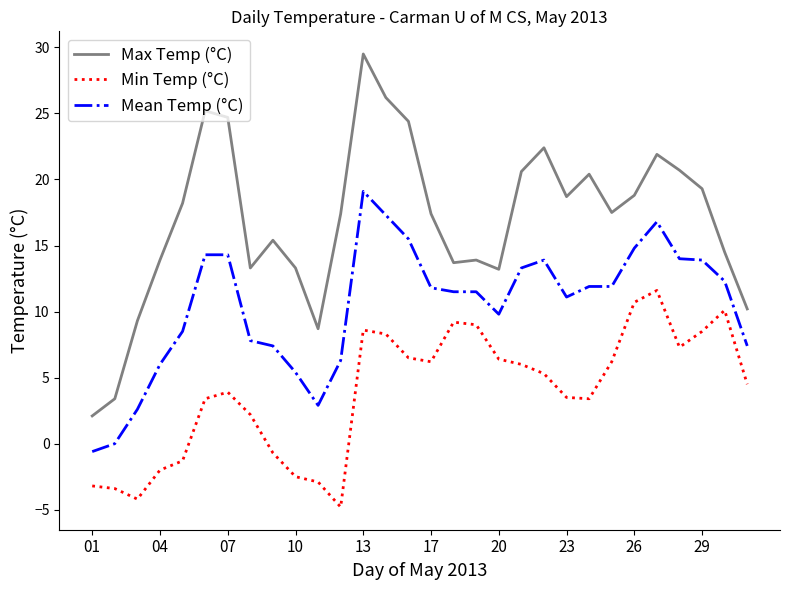

What is the highest value of the Max Temp (°C) series?

29.5